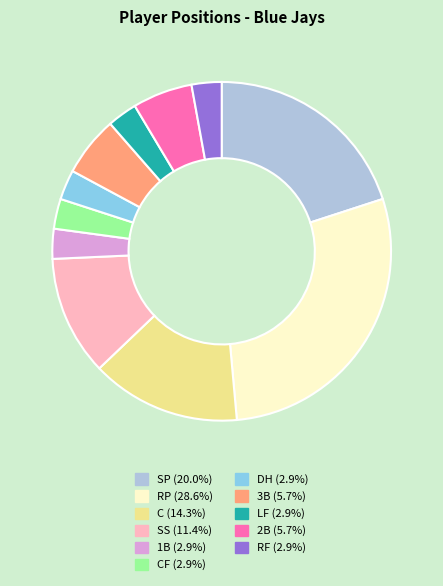

Do LF (2.9%) and 2B (5.7%) together represent more than half of the pie?

No